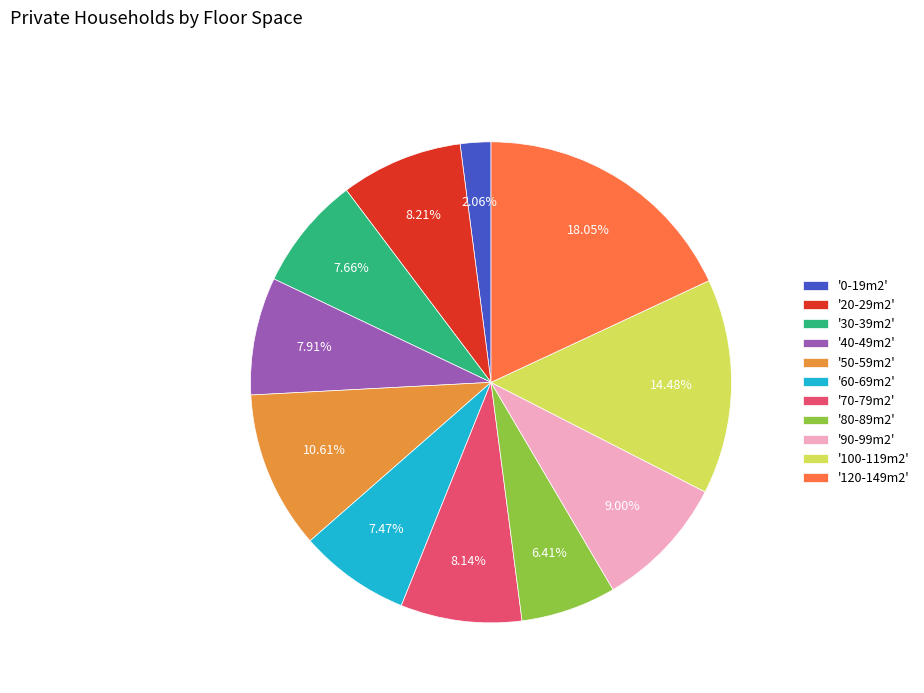

Is there a majority slice in this chart?

No